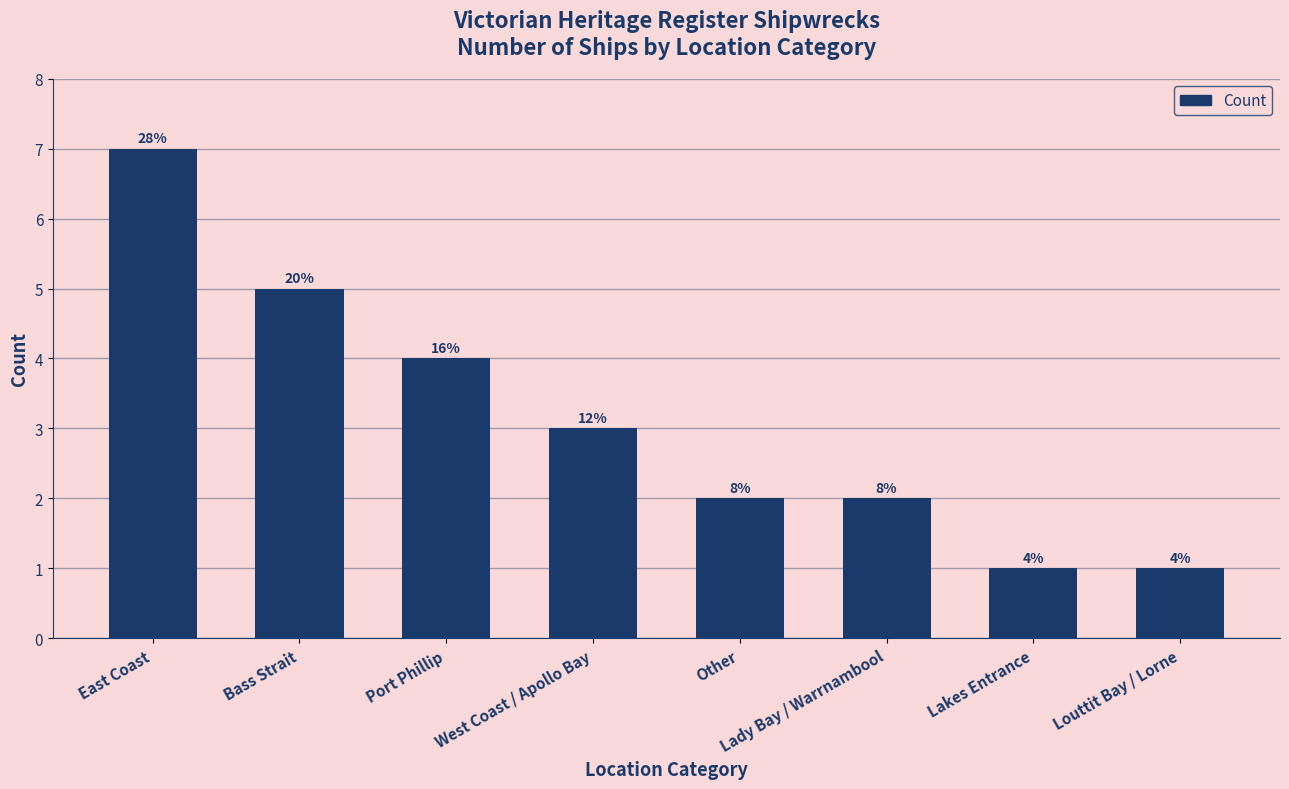

The value at Other is 2. True or false?

True